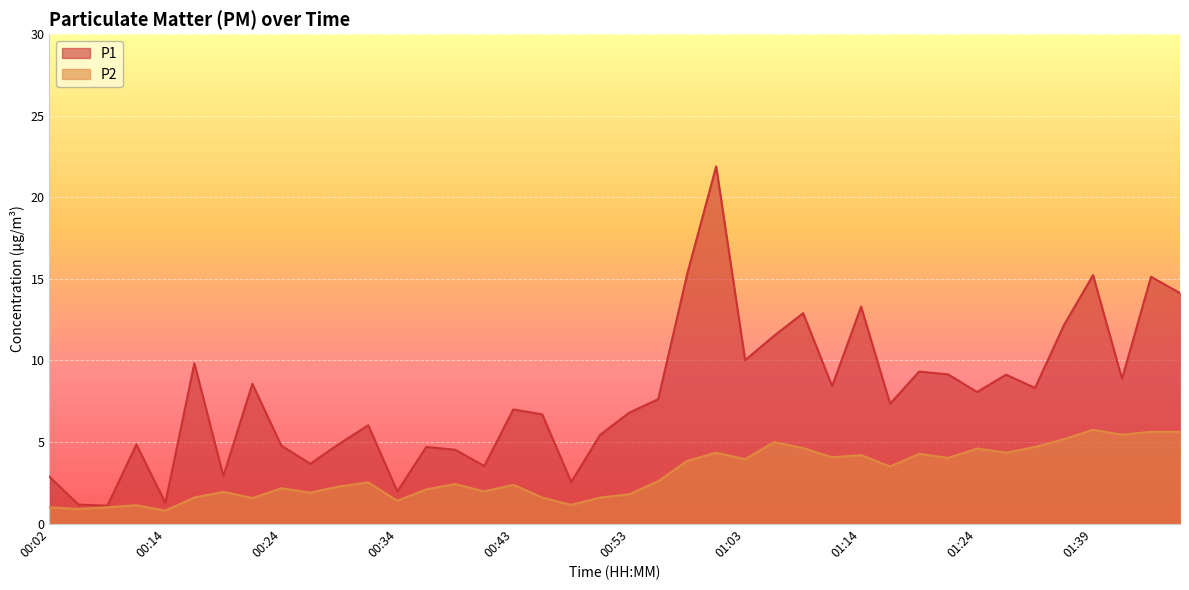

True or false: P2 and P1 cross at least once.

False